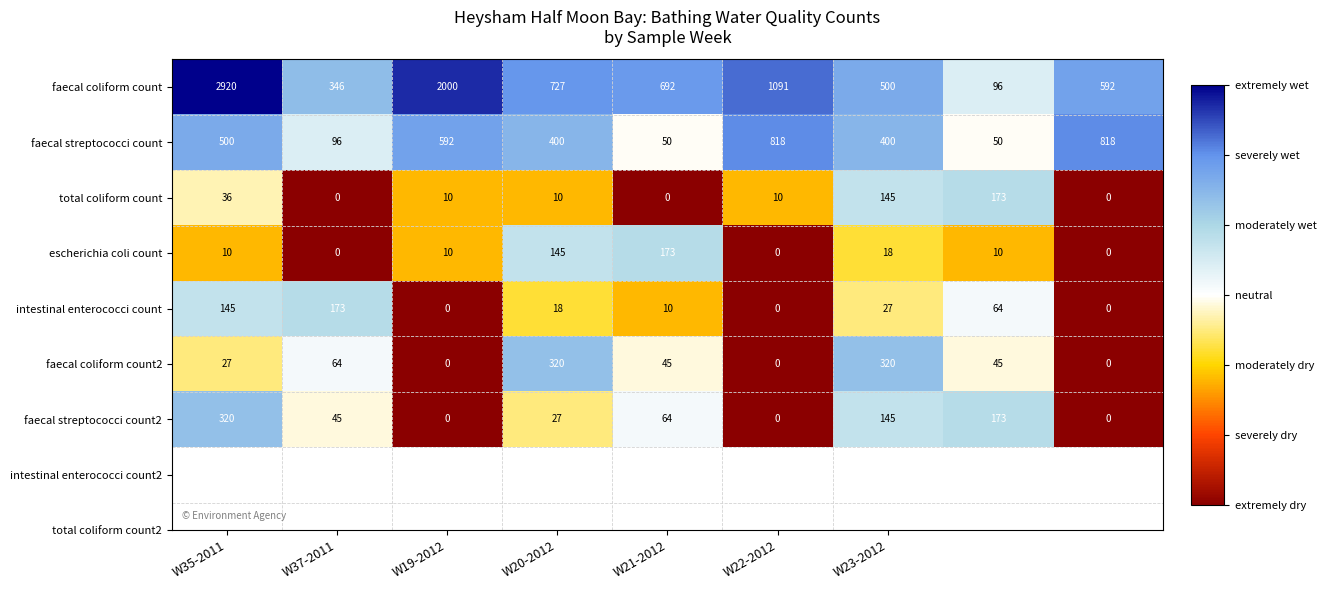

Which series has the largest total across all categories?

faecal coliform count